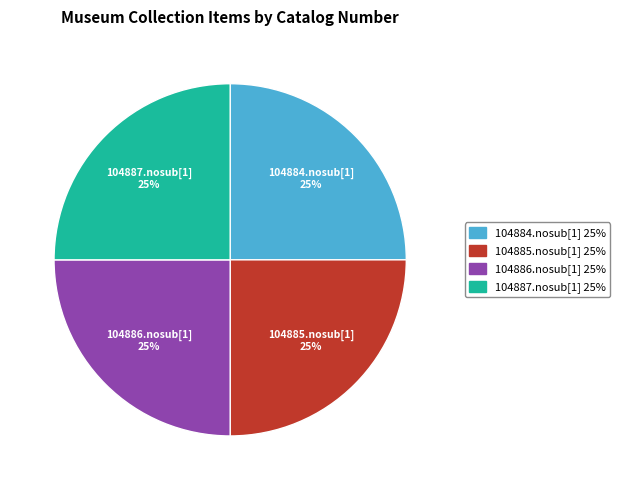

True or false: 104885.nosub[1] accounts for 25% of the total.

True